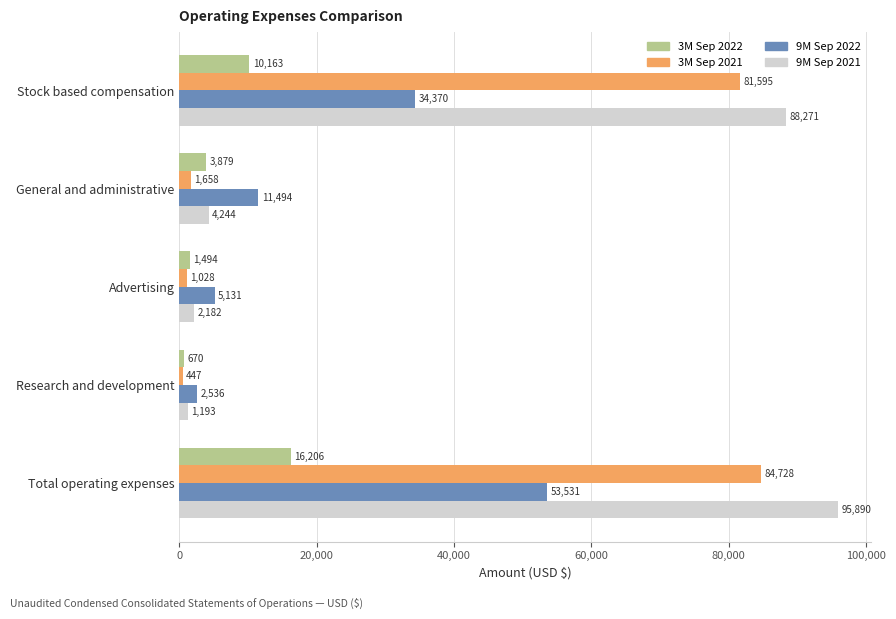

What are all the series names shown in the legend?

3M Sep 2022, 3M Sep 2021, 9M Sep 2022, 9M Sep 2021